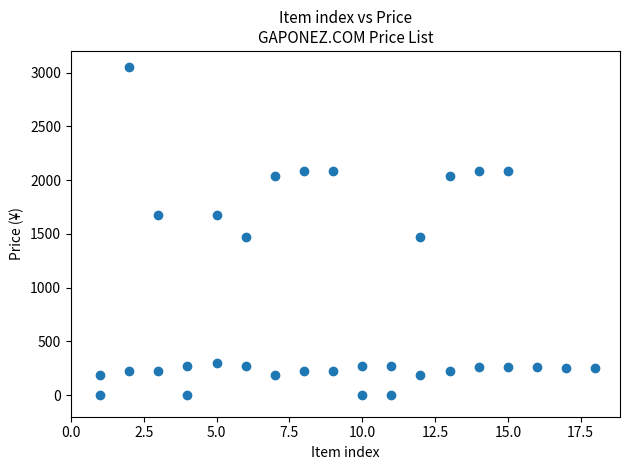

What is the range of Y values (max minus min)?

3050.1